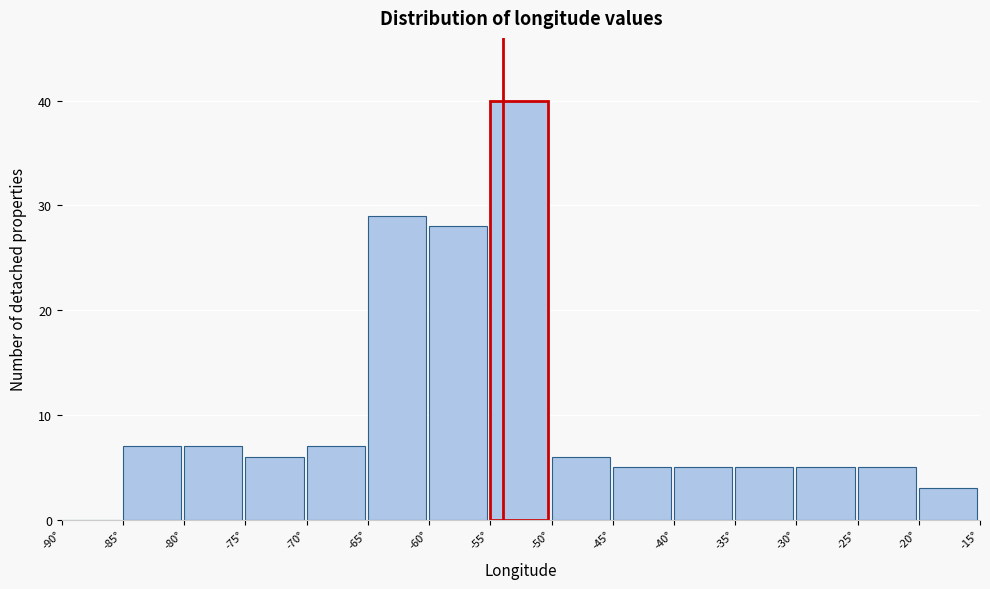

Over which range of the x-axis is the bar tallest?

-55 to -50